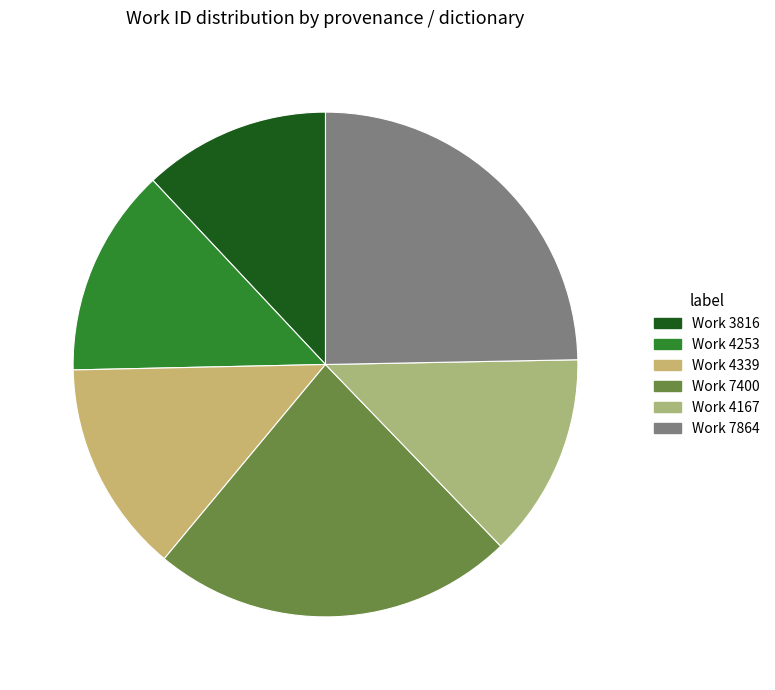

To the nearest percent, what is the difference between the largest and smallest slice percentages?

13%